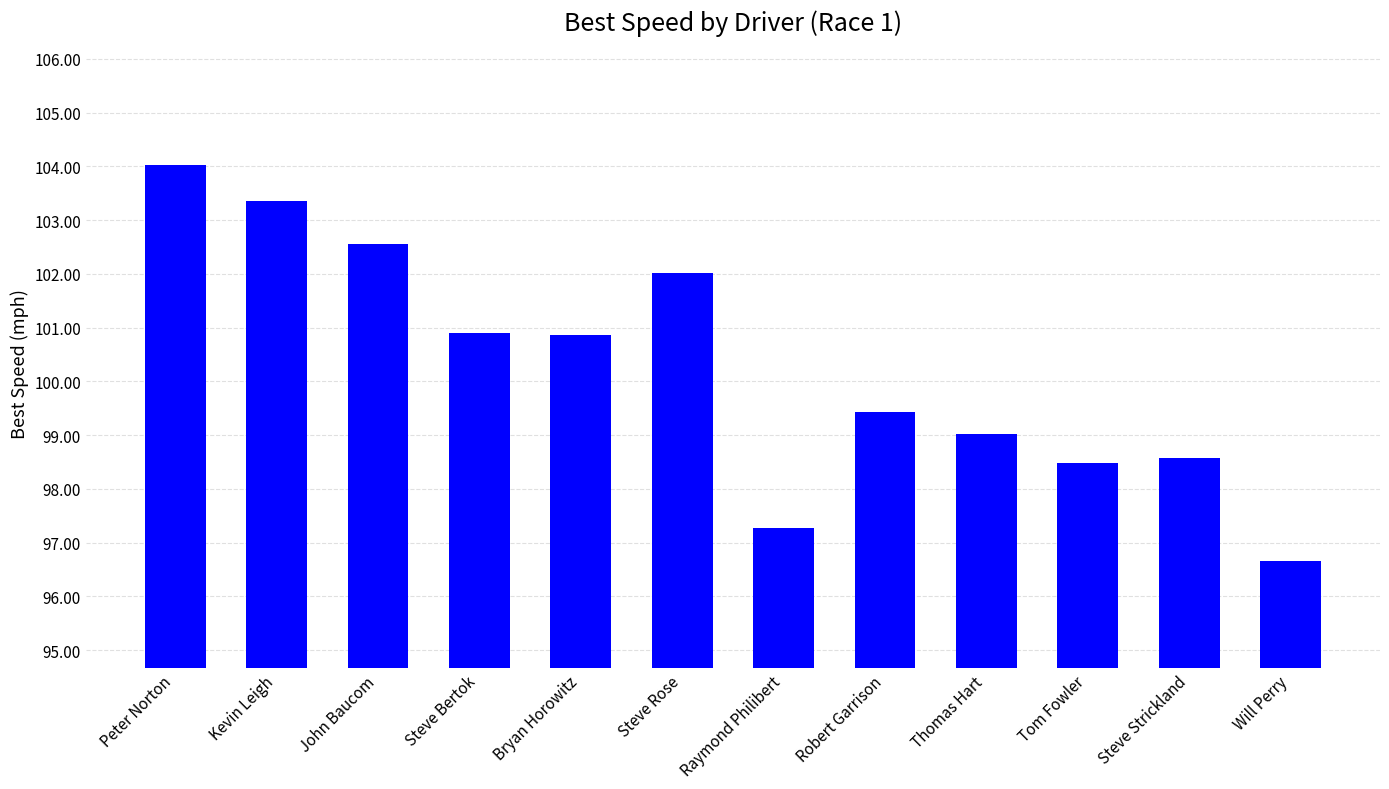

True or false: the data shows 63.4 at Tom Fowler.

False